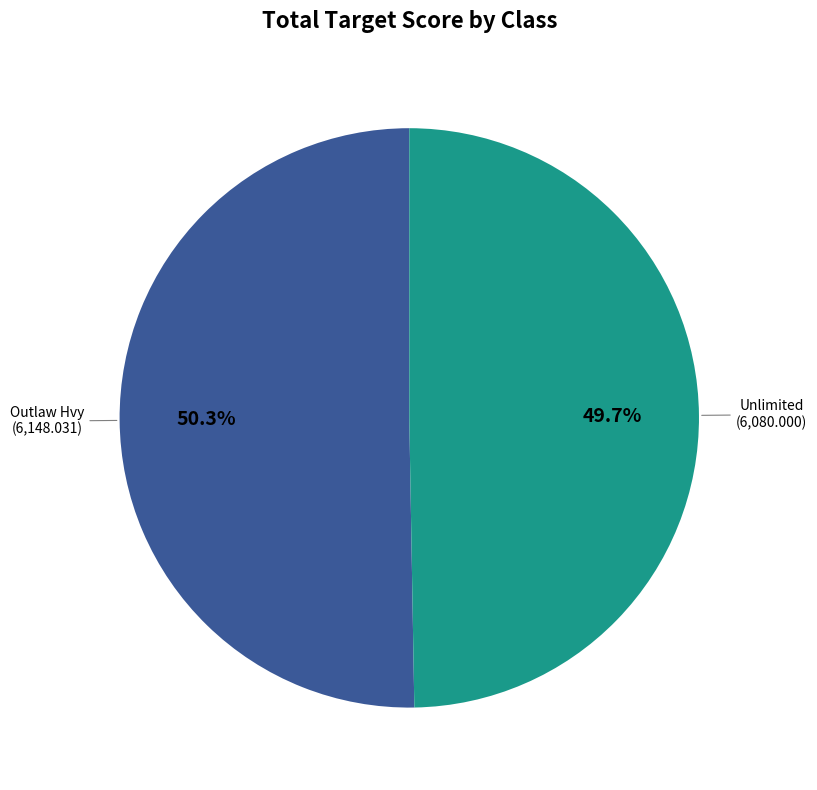

How many slices are in this pie chart?

2